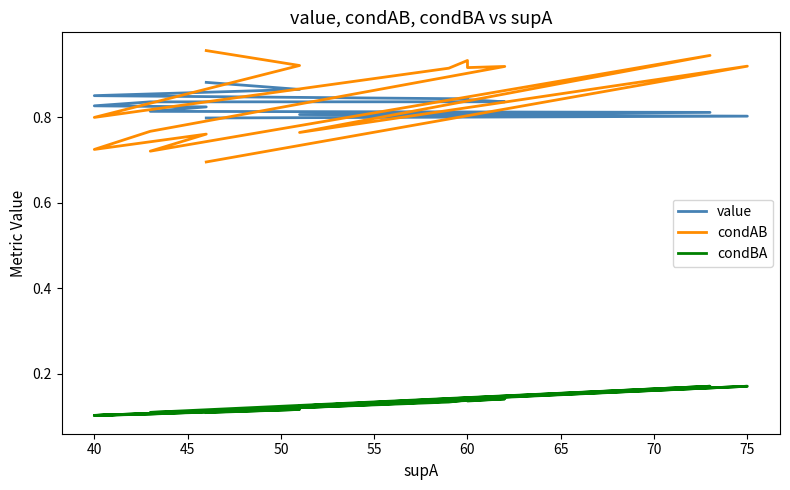

The value of condAB at 50 is 0.6. True or false?

False